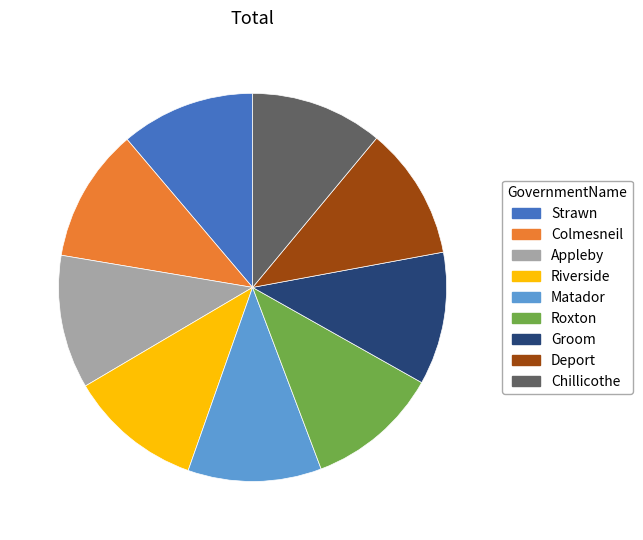

Approximately how many times larger is the value at Riverside compared to Strawn?

1.0